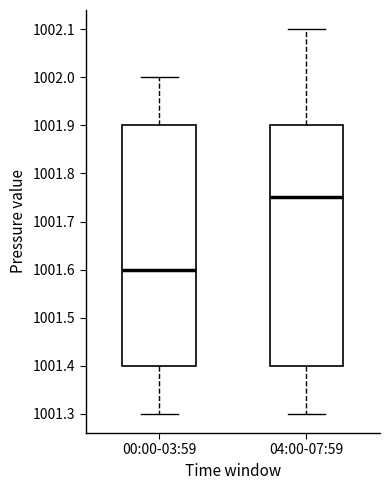

Reading left to right, transcribe this box plot: for each box, give where its median line is, the range the box spans, and where its two whiskers end, as read against the y-axis. The values are not printed on the chart, so give them approximately, as read against the axis.

00:00-03:59: median 1001.60, box 1001.40 to 1001.90, whiskers 1001.30 to 1002.00
04:00-07:59: median 1001.75, box 1001.40 to 1001.90, whiskers 1001.30 to 1002.10